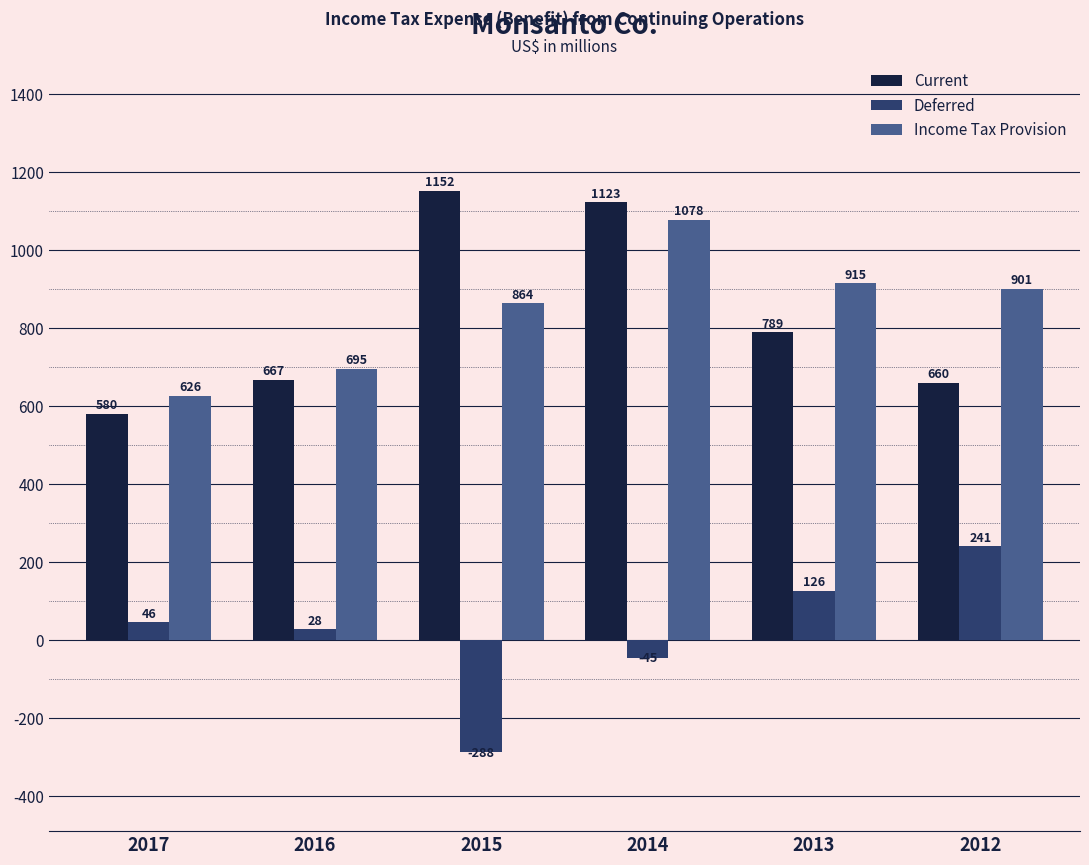

How many negative values does the Deferred series have?

2